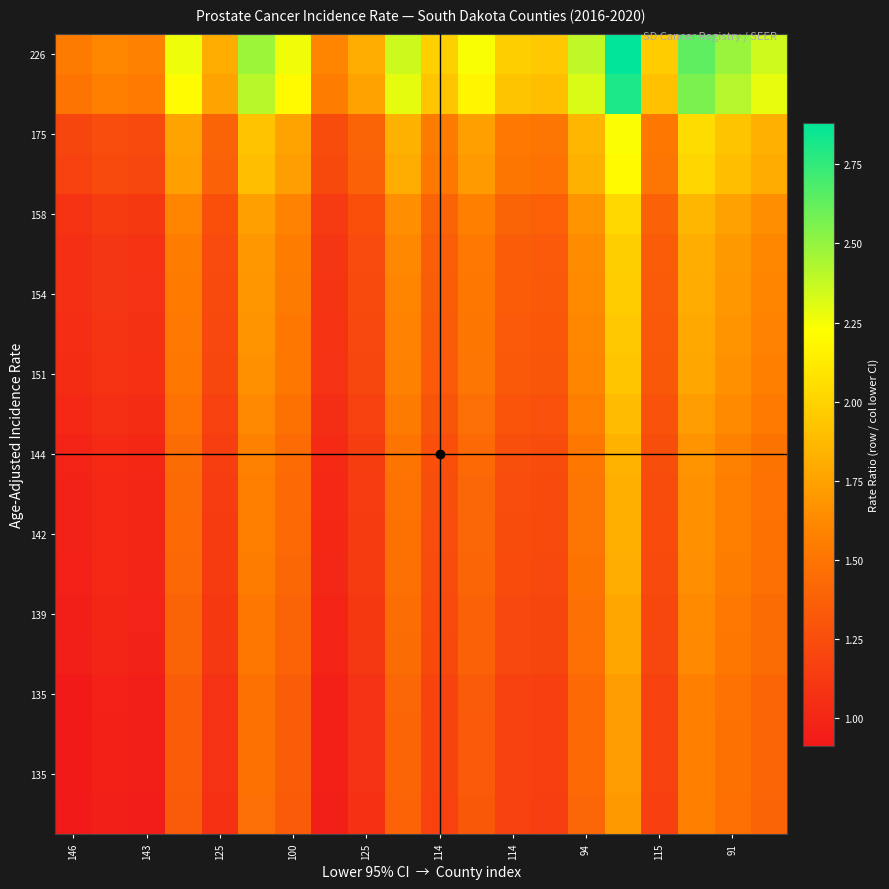

At which category is the sum across all series the highest?

15